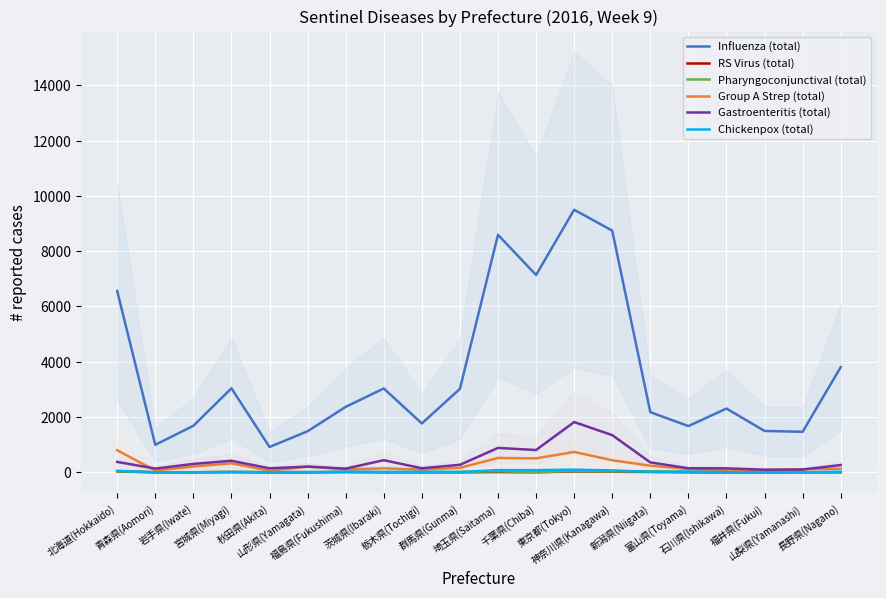

Reading left to right, list all the values displayed in this chart.

Influenza (total): 6561	998	1686	3041	919	1488	2370	3035	1770	3021	8593	7138	9499	8743	2179	1675	2309	1499	1469	3807
RS Virus (total): 37	4	5	13	0	1	17	5	5	6	14	6	33	24	18	6	0	1	6	6
Pharyngoconjunctival (total): 45	9	7	16	12	8	10	13	5	16	37	15	43	32	38	20	17	11	2	7
Group A Strep (total): 803	67	212	329	61	205	113	146	100	166	522	508	740	439	243	121	71	75	111	136
Gastroenteritis (total): 380	138	307	421	148	211	137	442	150	275	885	810	1821	1348	362	150	146	99	104	267
Chickenpox (total): 55	4	4	16	9	14	23	15	23	14	82	83	98	72	20	27	8	2	4	26